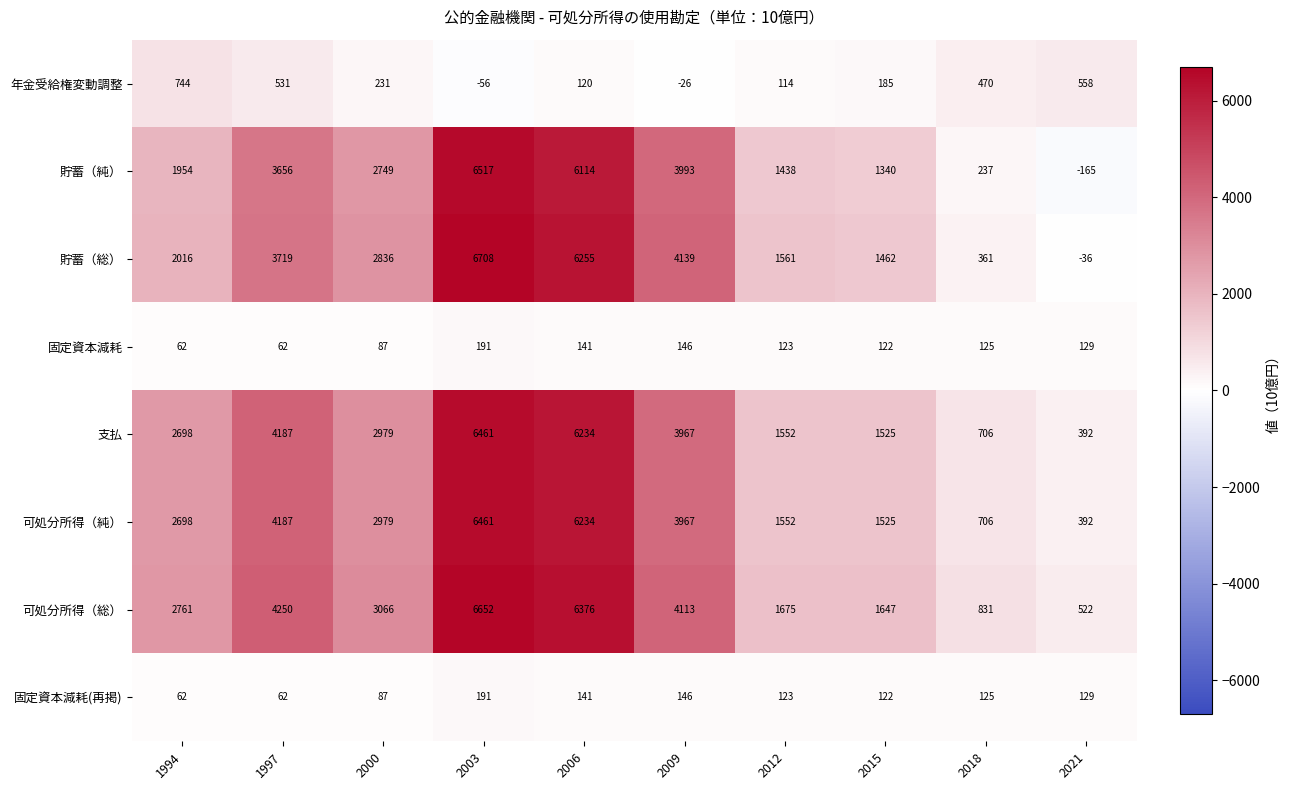

Which label corresponds to the largest value in the chart?

2003